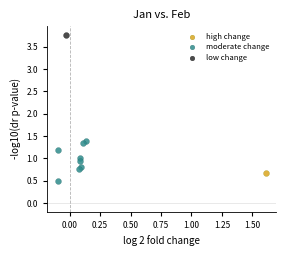

What are all the series names shown in the legend?

high change, moderate change, low change